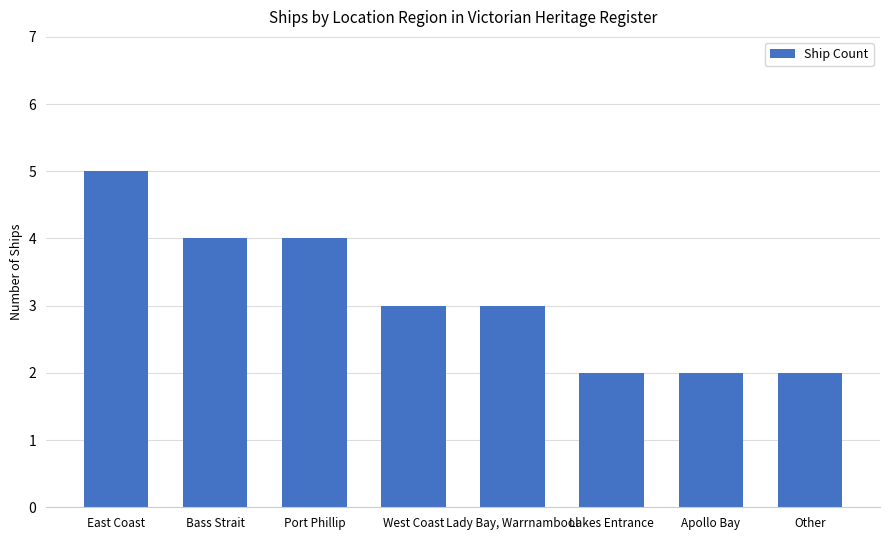

The value at West Coast is 1. True or false?

False